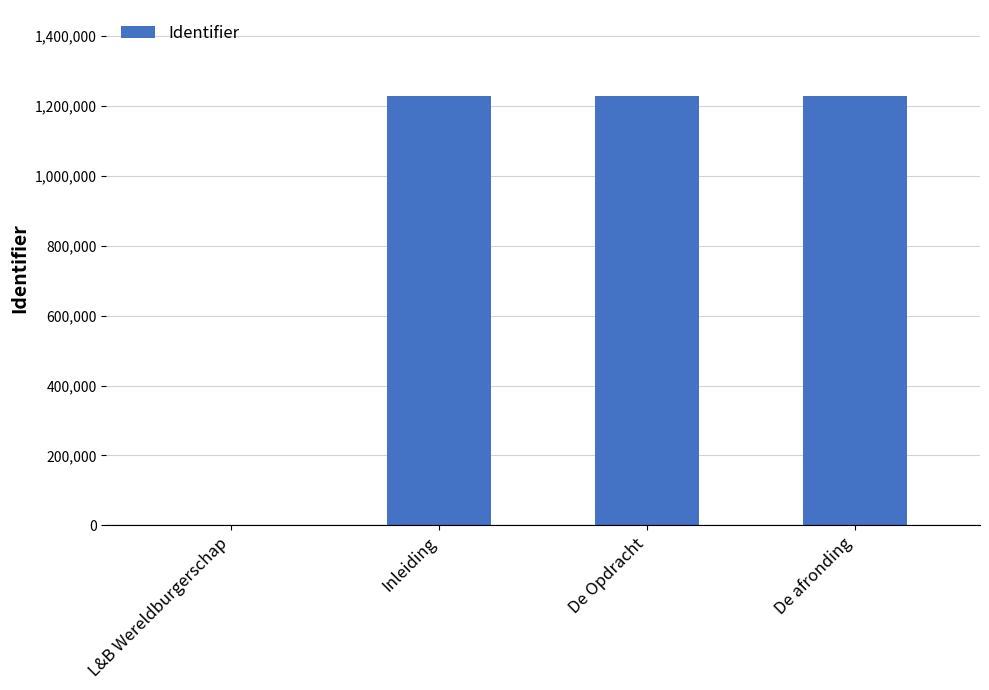

What is the approximate value at De Opdracht?

1228356